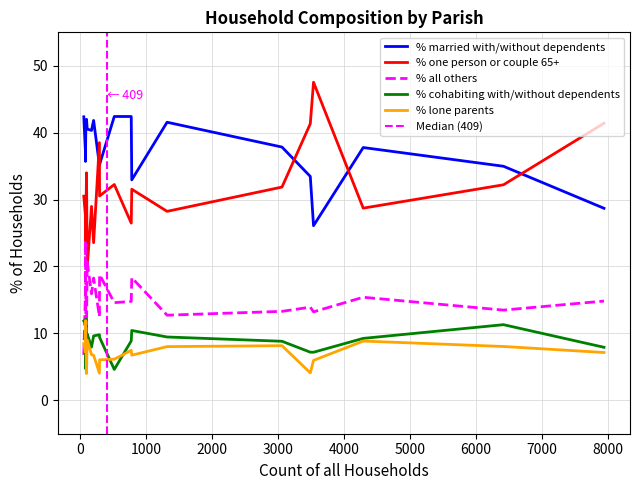

What are all the series names shown in the legend?

% married with/without dependents, % one person or couple 65+, % all others, % cohabiting with/without dependents, % lone parents